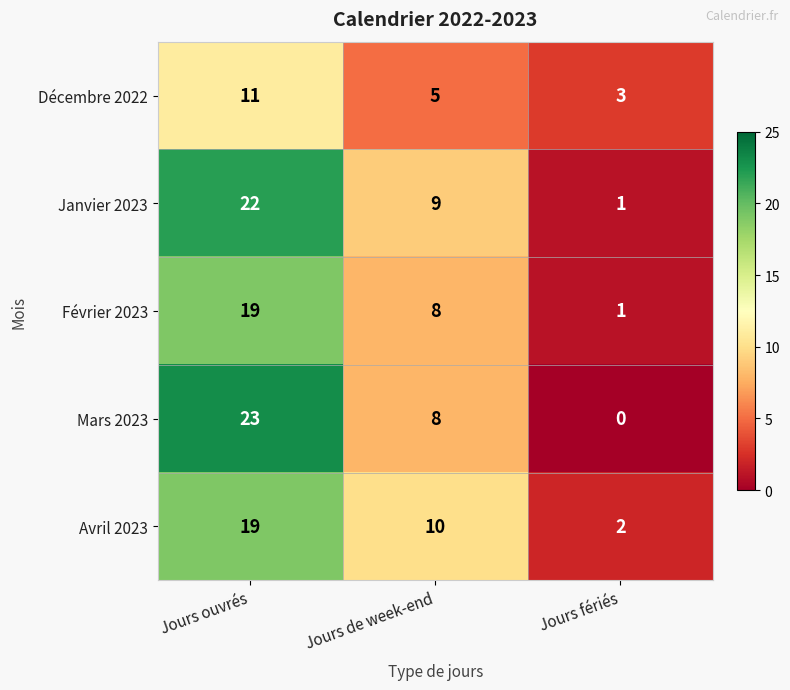

What is the difference between the Février 2023 values at Jours fériés and Jours de week-end?

7